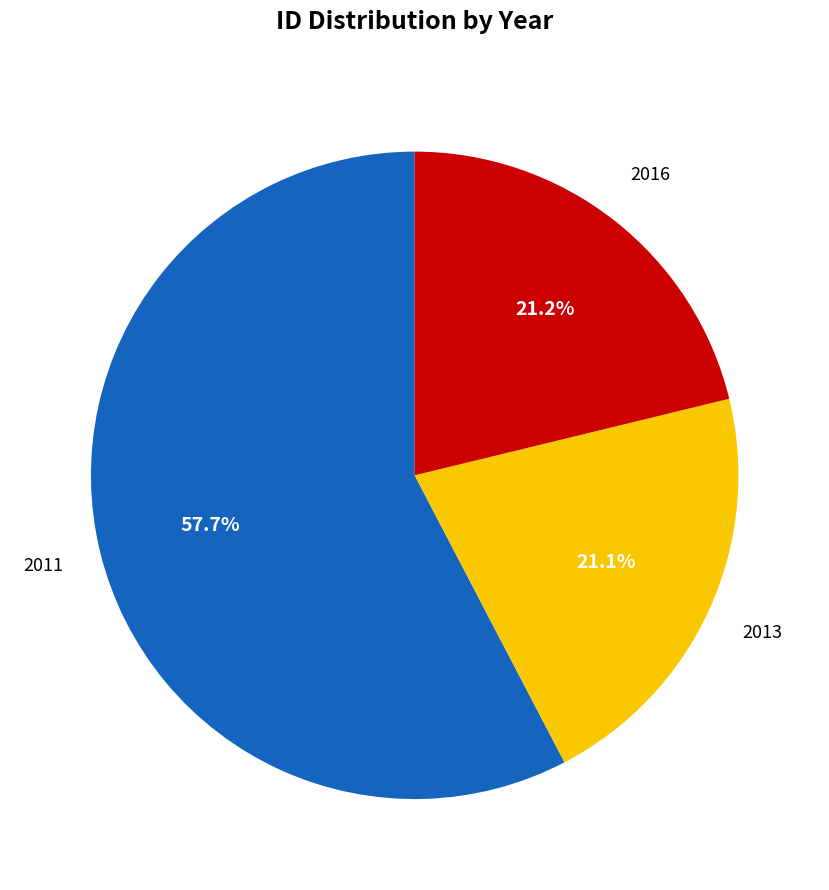

Is there any slice that represents more than half of the pie?

Yes